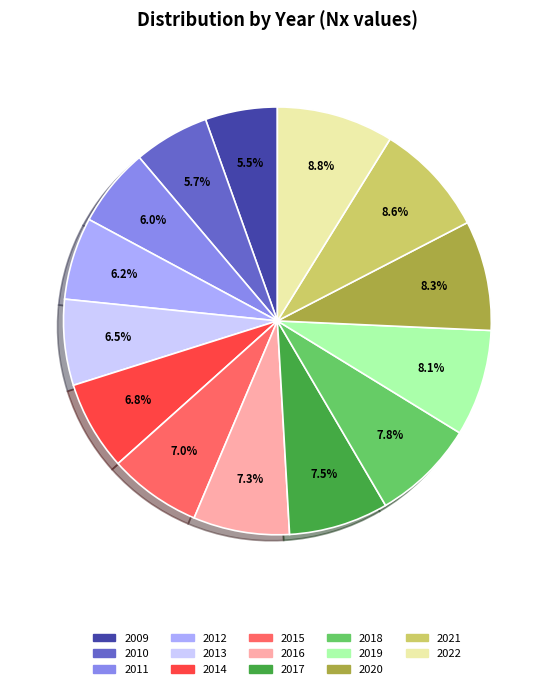

To the nearest percent, what percentage of the pie is 2019?

8%